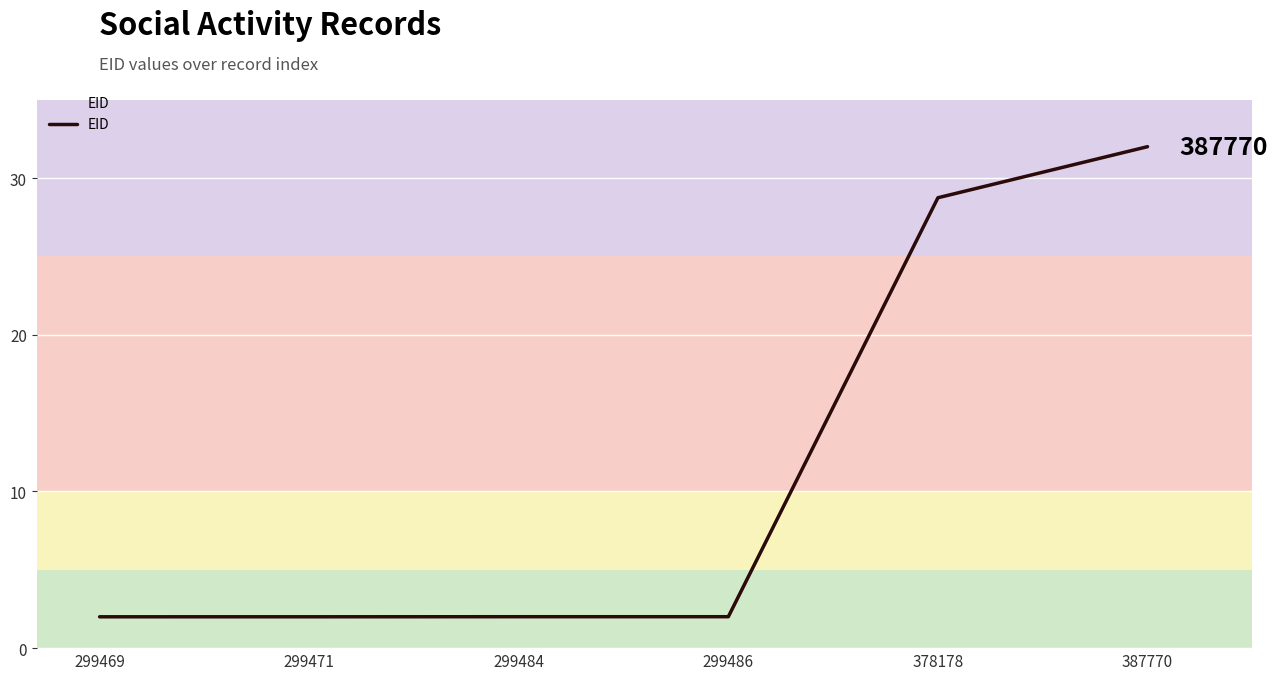

Which has a higher value, 387770 or 299471?

387770